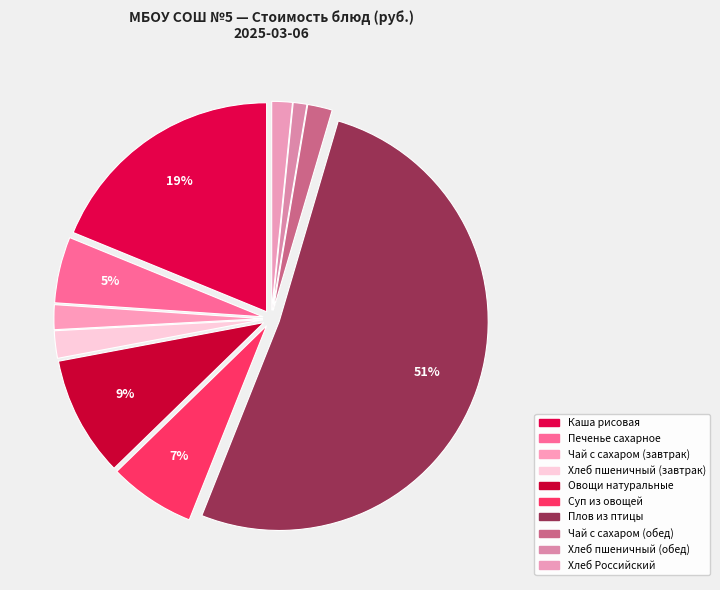

The Чай с сахаром (завтрак) slice represents 2% of the pie. True or false?

True